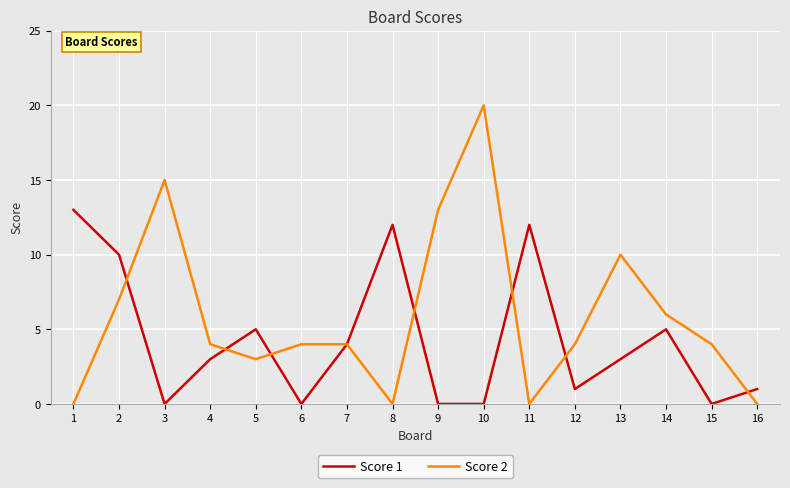

True or false: Score 2 has a value of 0 at 1.

True